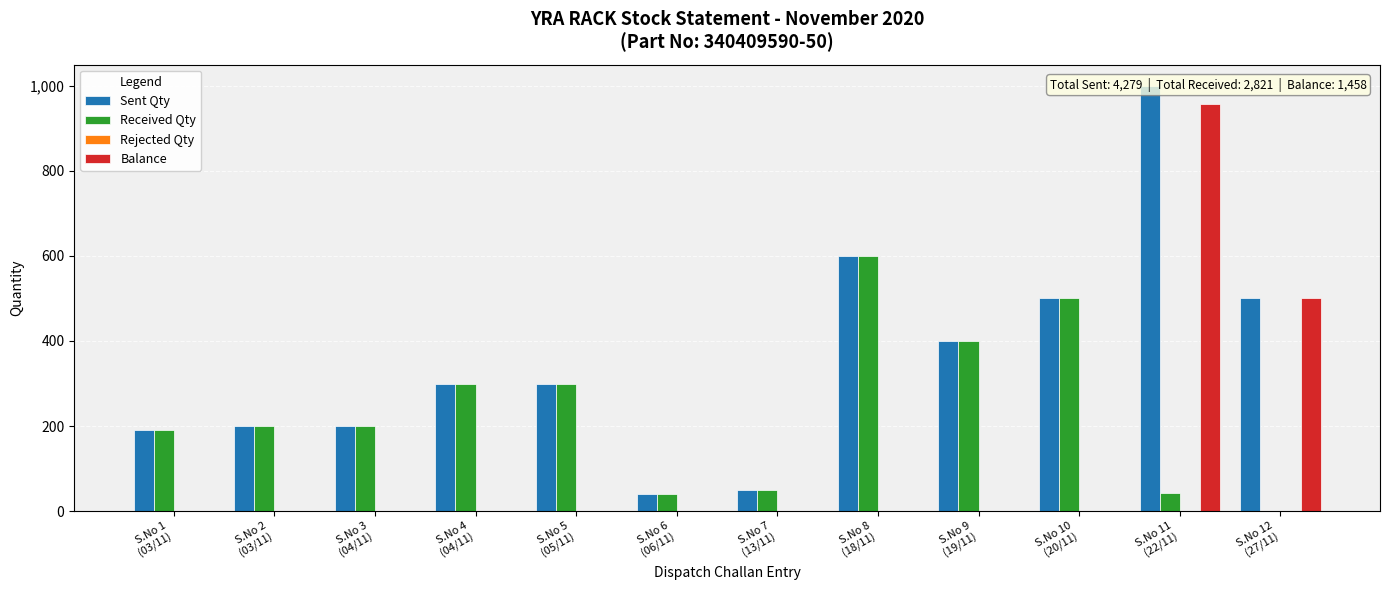

What is the label of the 1st bar from the left?

S.No 1
(03/11)